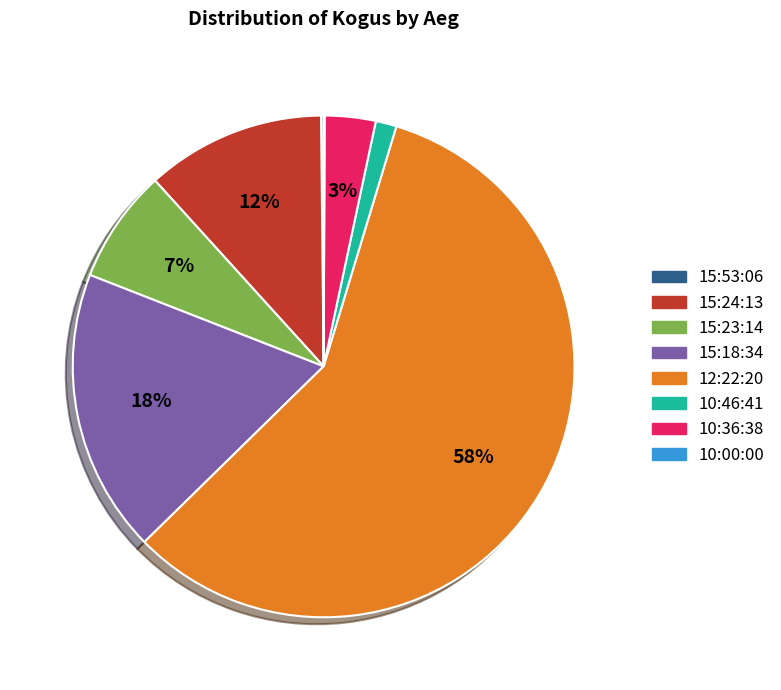

What percentage is the 15:18:34 slice, to the nearest percent?

18%